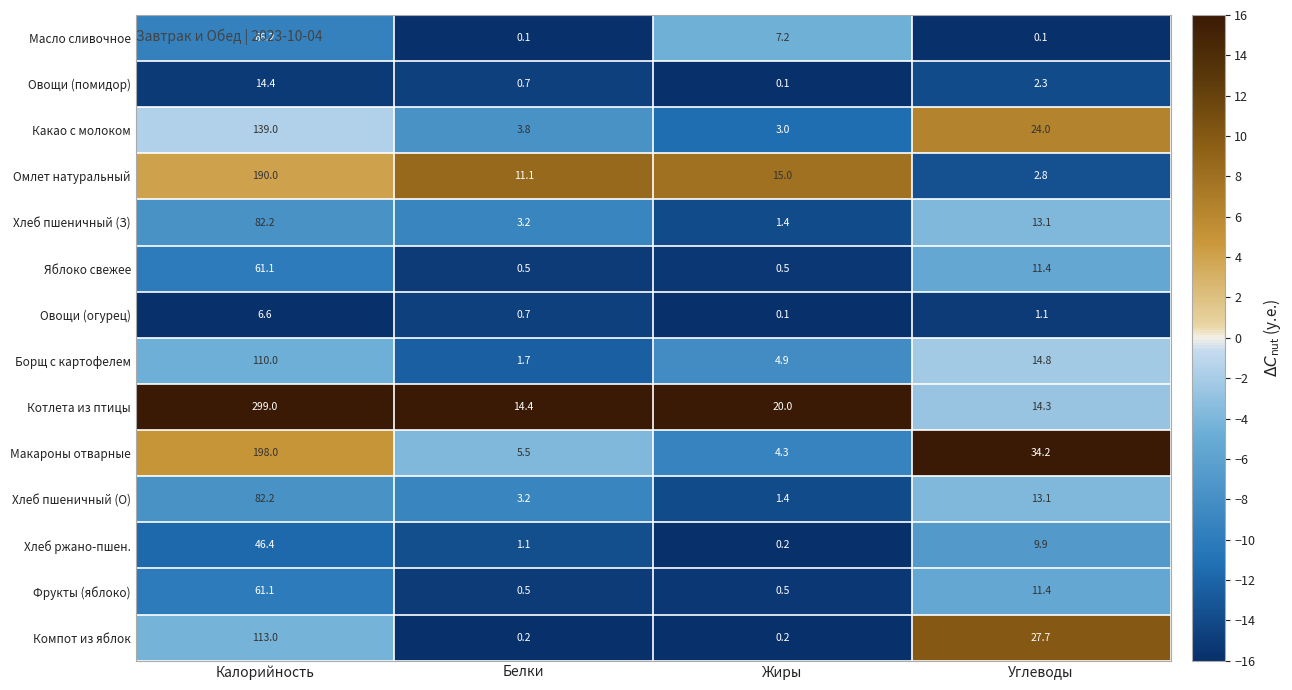

Is it true that Компот из яблок equals 0.2 at Жиры?

True